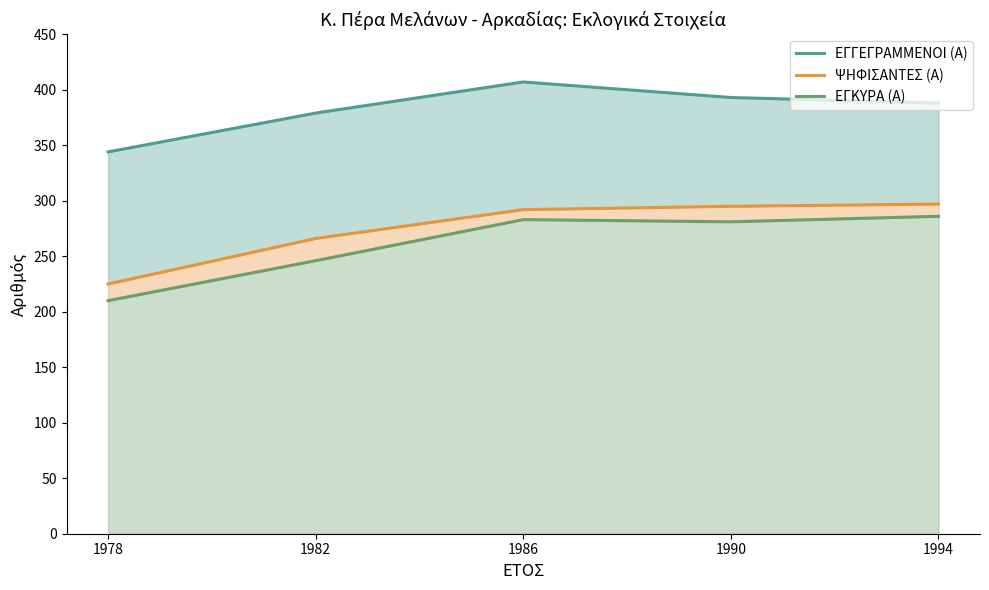

Reading right to left, what are all the values shown in this chart?

ΕΓΓΕΓΡΑΜΜΕΝΟΙ (Α): 388	393	407	379	344
ΨΗΦΙΣΑΝΤΕΣ (Α): 297	295	292	266	225
ΕΓΚΥΡΑ (Α): 286	281	283	246	210